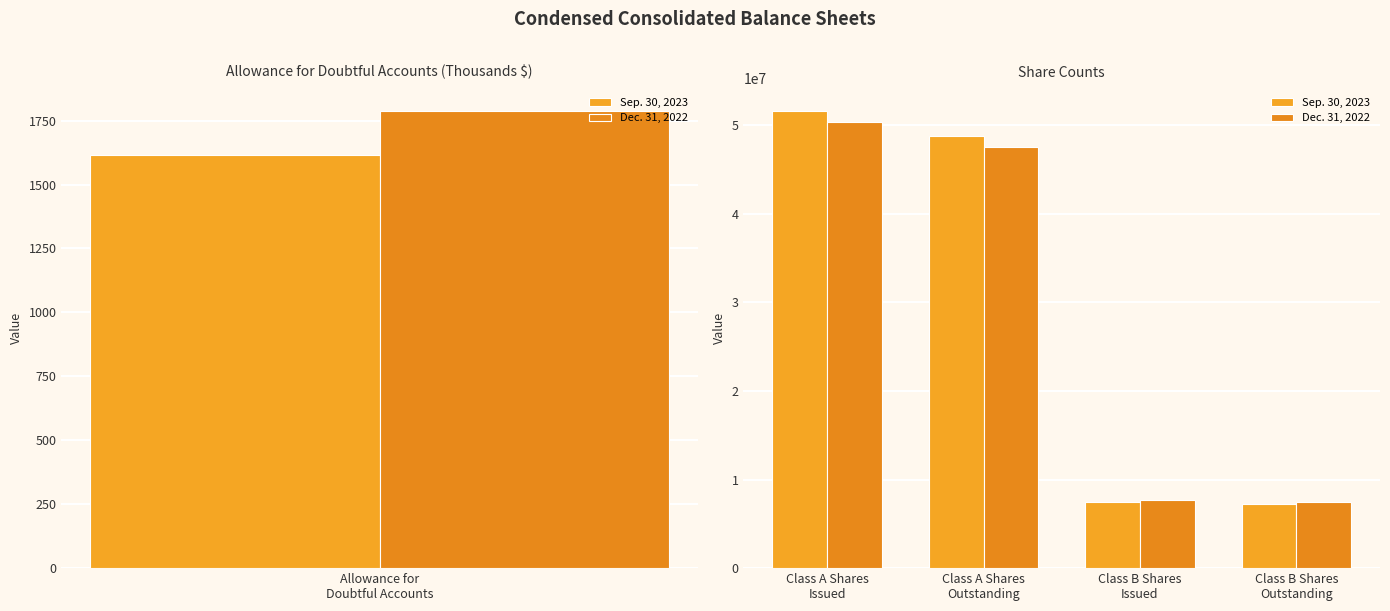

What is the total value across all series at Class B Shares Issued?

15091902